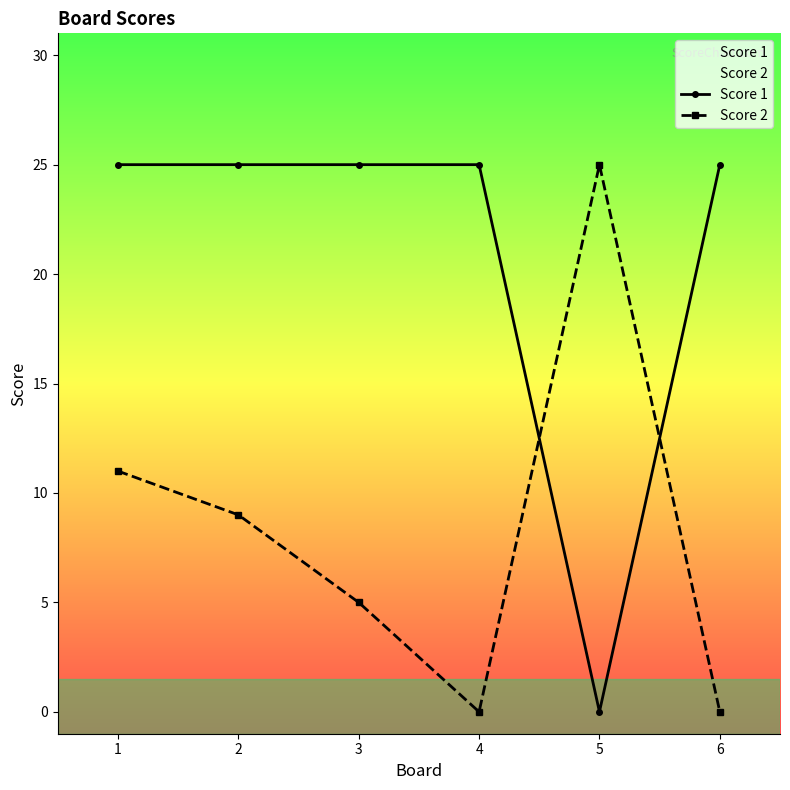

True or false: Score 1 has more than 0 points higher than both neighbors.

False